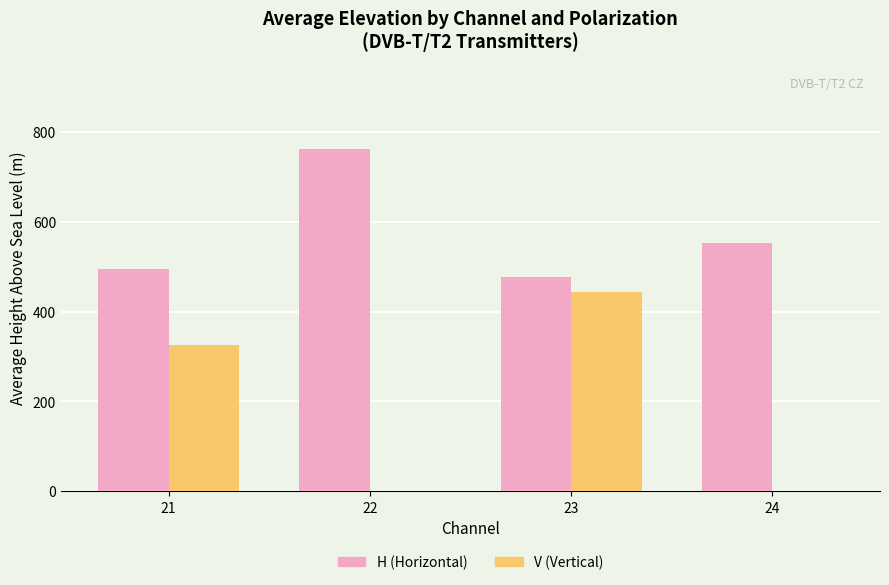

At which label is V (Vertical) closest to 222?

21